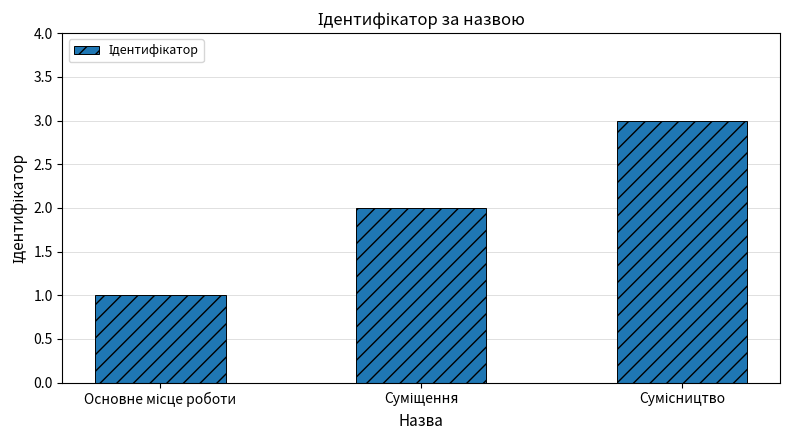

Does the chart contain any negative values?

No